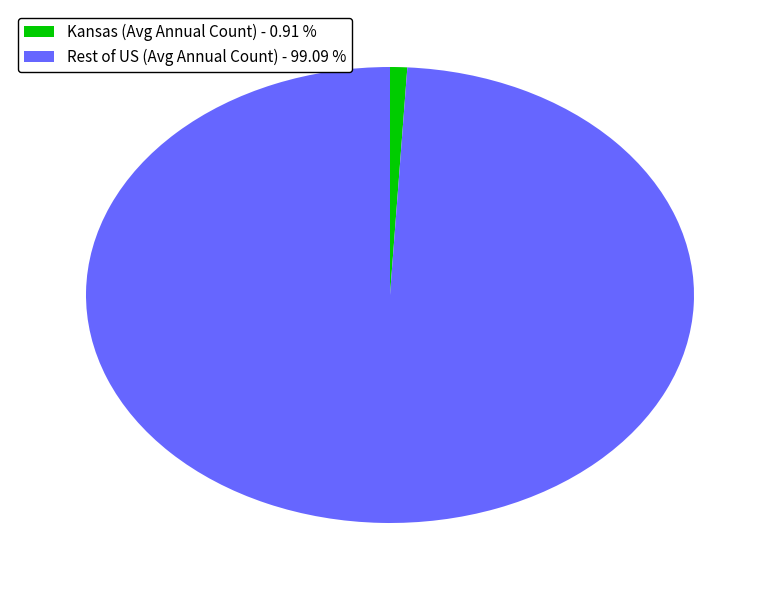

Is the sum of Rest of US (Avg Annual Count) - 99.09 % and Kansas (Avg Annual Count) - 0.91 % greater than half?

Yes